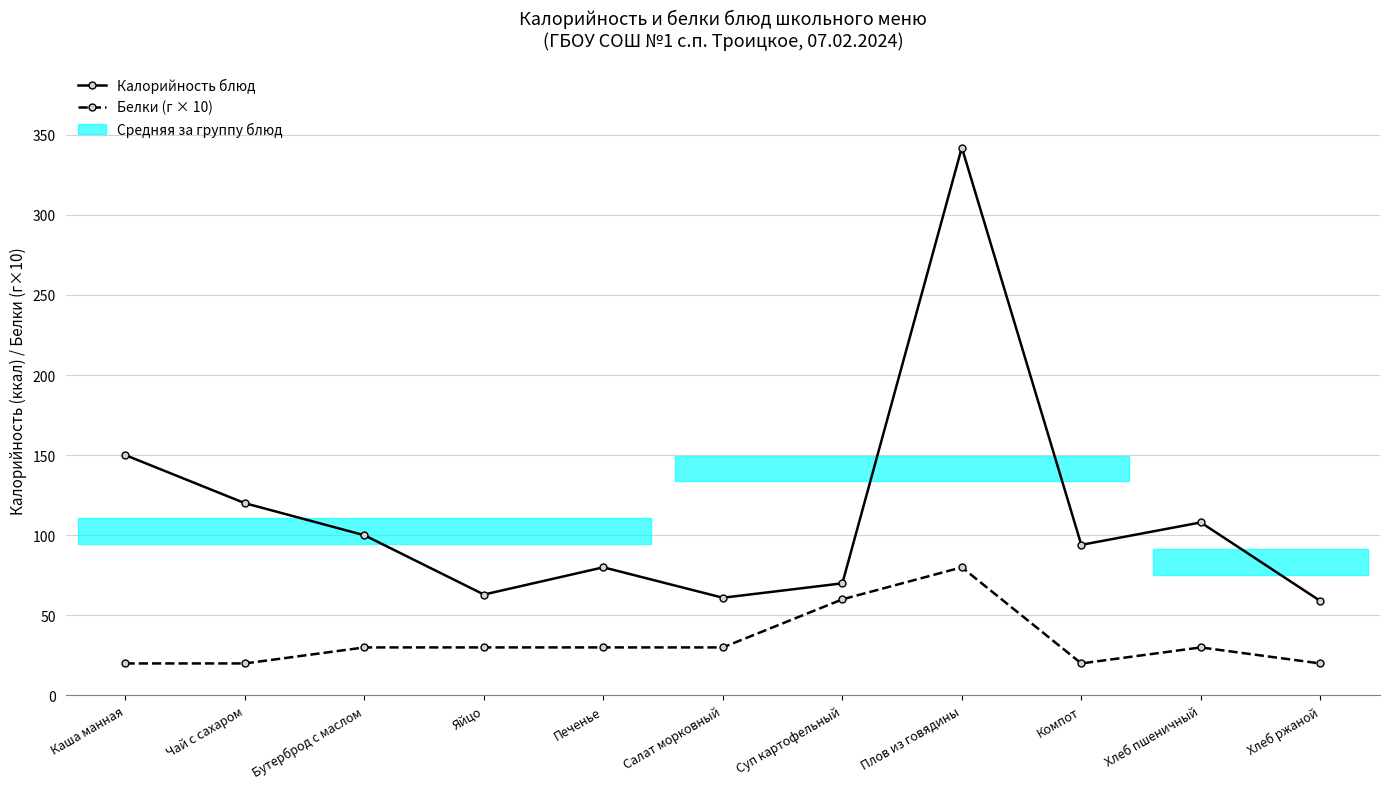

True or false: Белки (г × 10) has more than 2 interior local peaks.

False